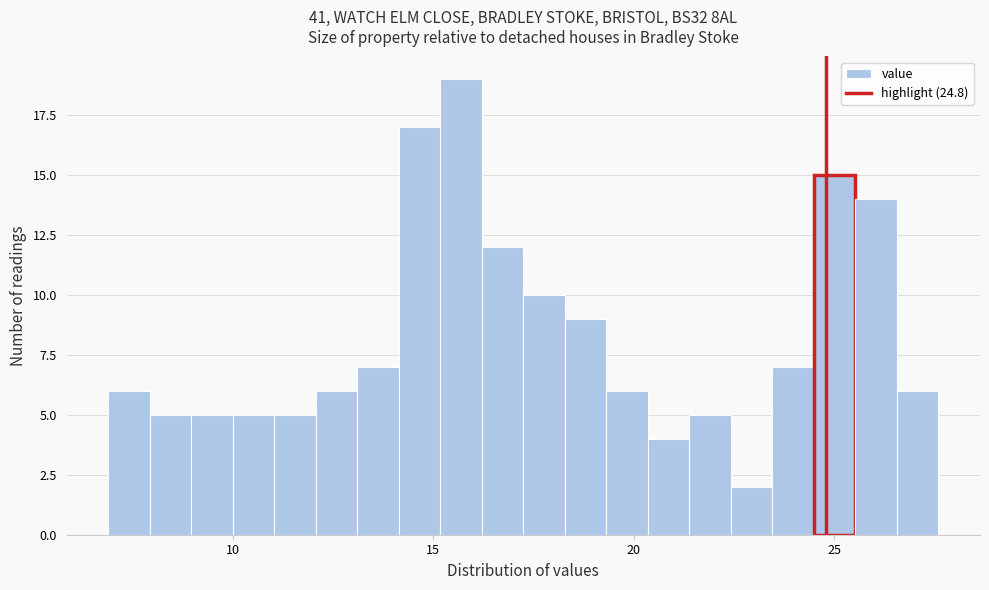

Read against the x-axis, roughly where is the centre of the tallest bar?

15.5